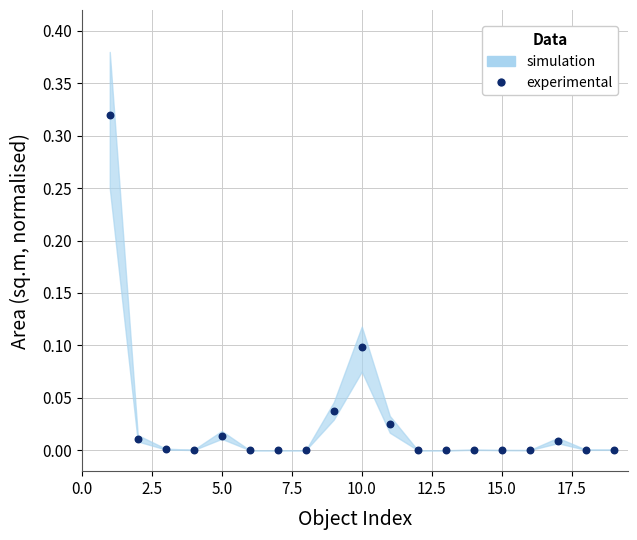

What is the range of X values (max minus min)?

18.0